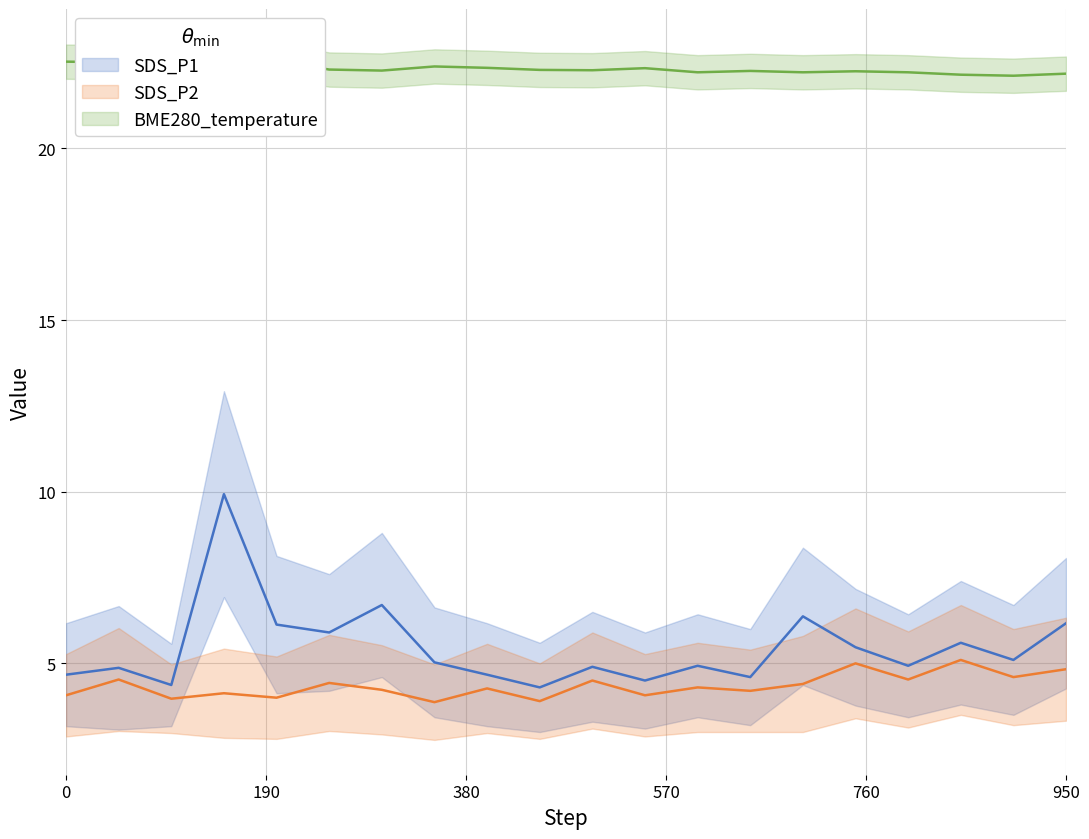

Is it true that SDS_P2 equals 7.1 at 950?

False